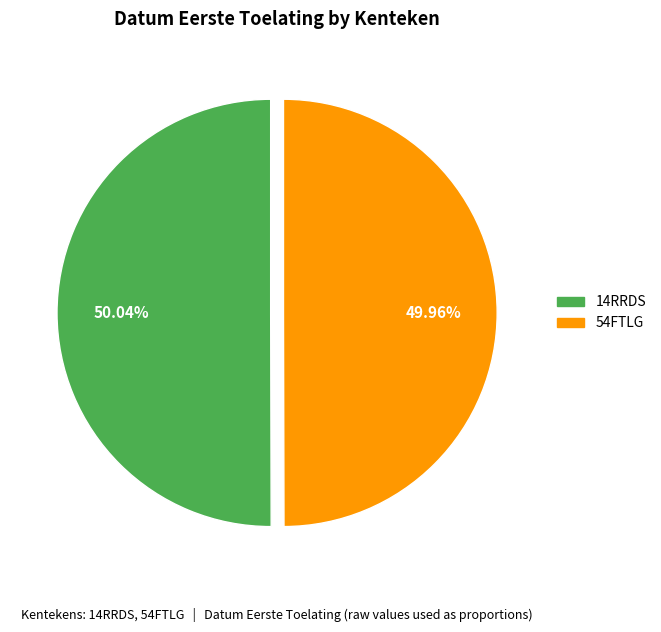

The 14RRDS slice represents 50% of the pie. True or false?

True